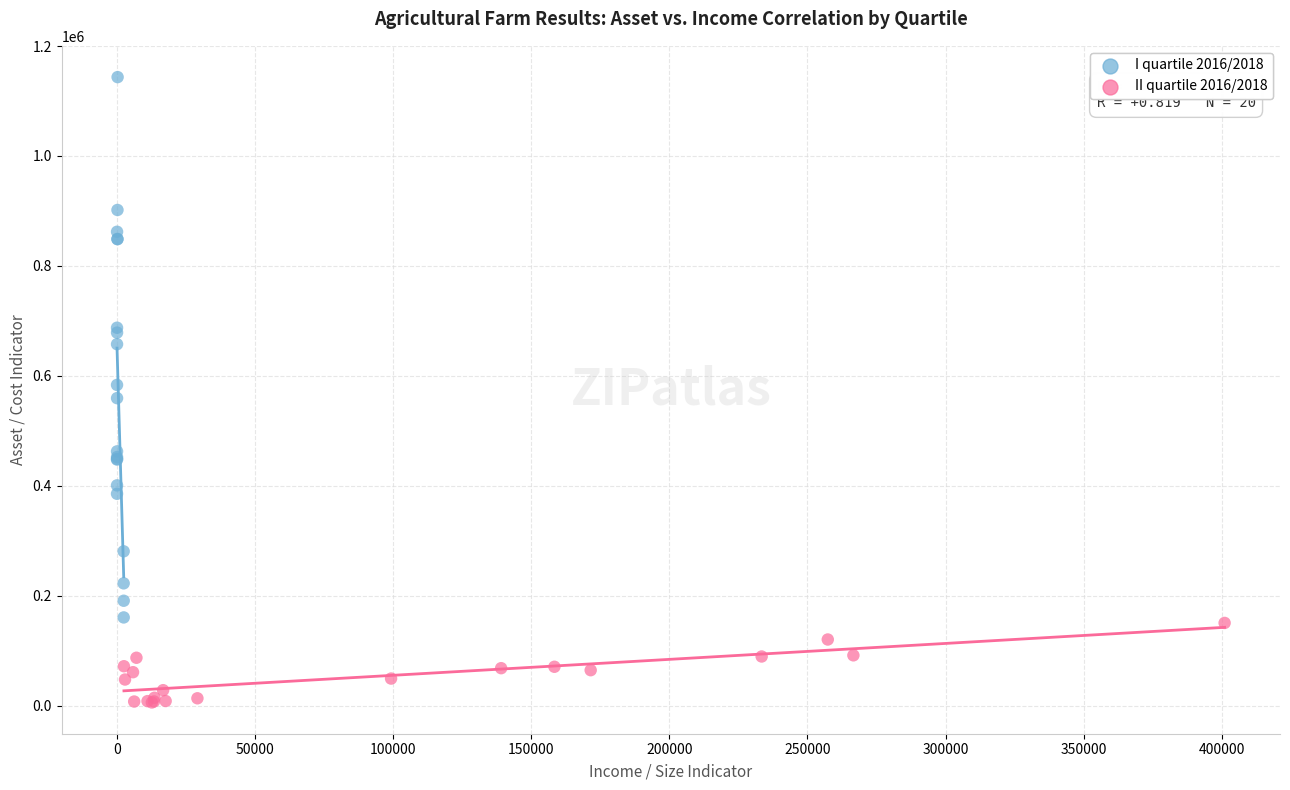

Which series reaches the minimum Y coordinate?

II quartile 2016/2018